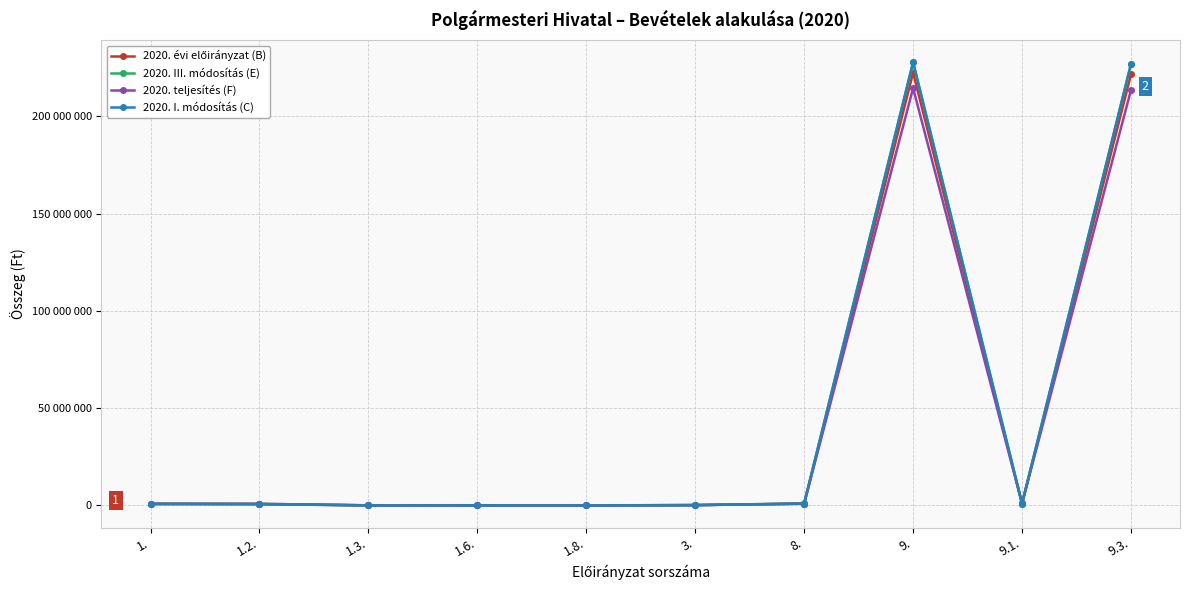

Does the chart have visible grid lines?

Yes